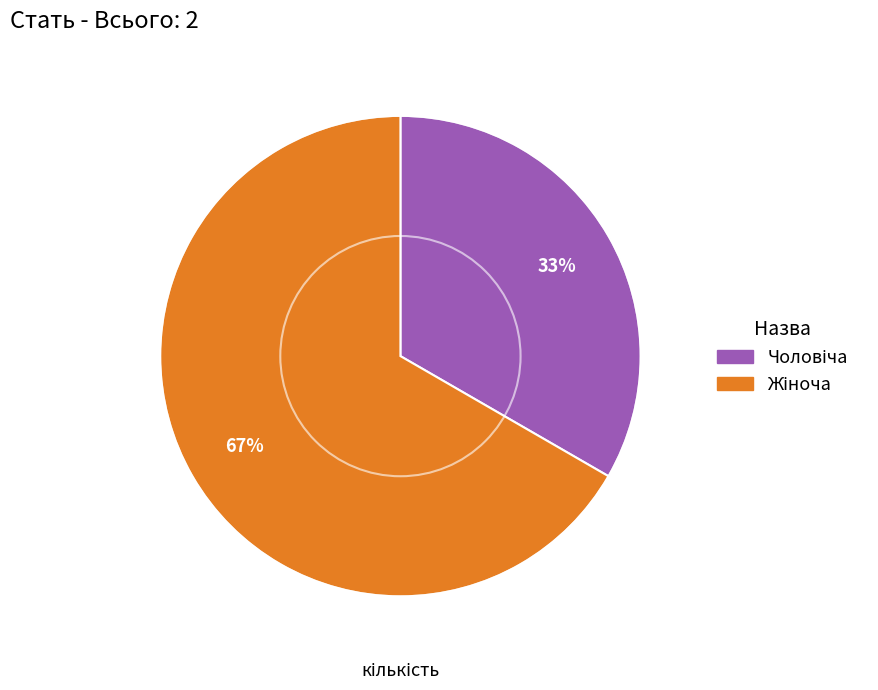

To the nearest percent, what is the average slice percentage?

50%